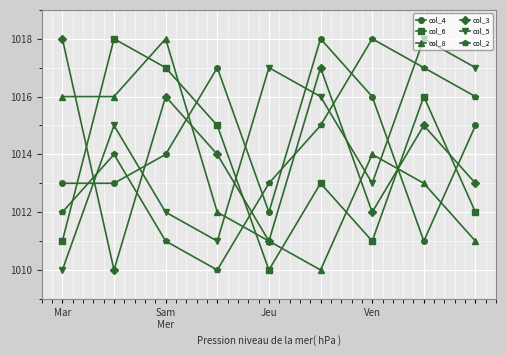

How many lines are shown in the chart?

6